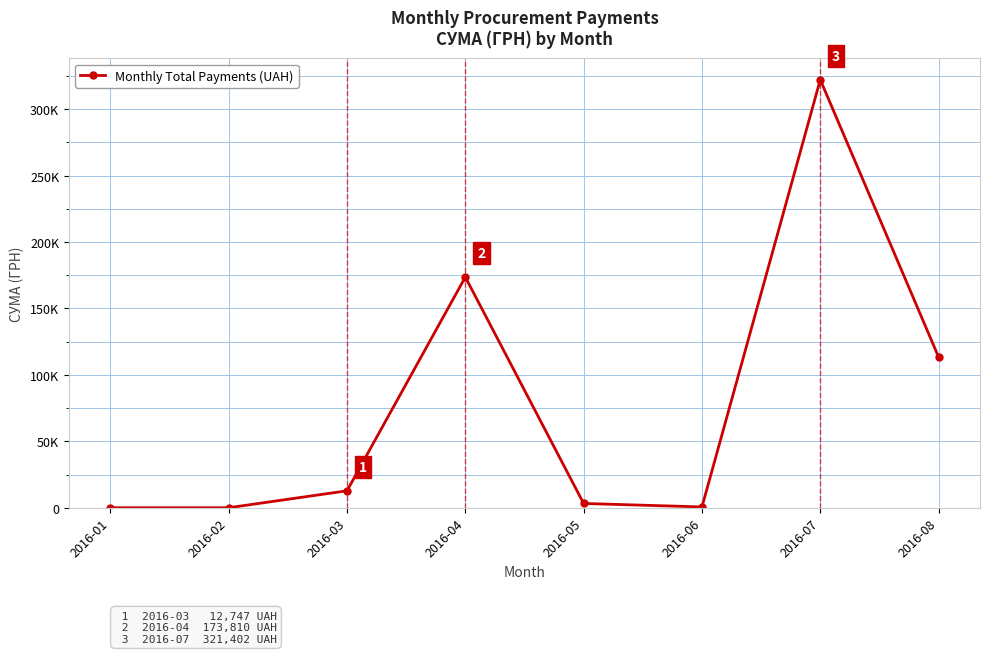

What is the average value?

78208.4